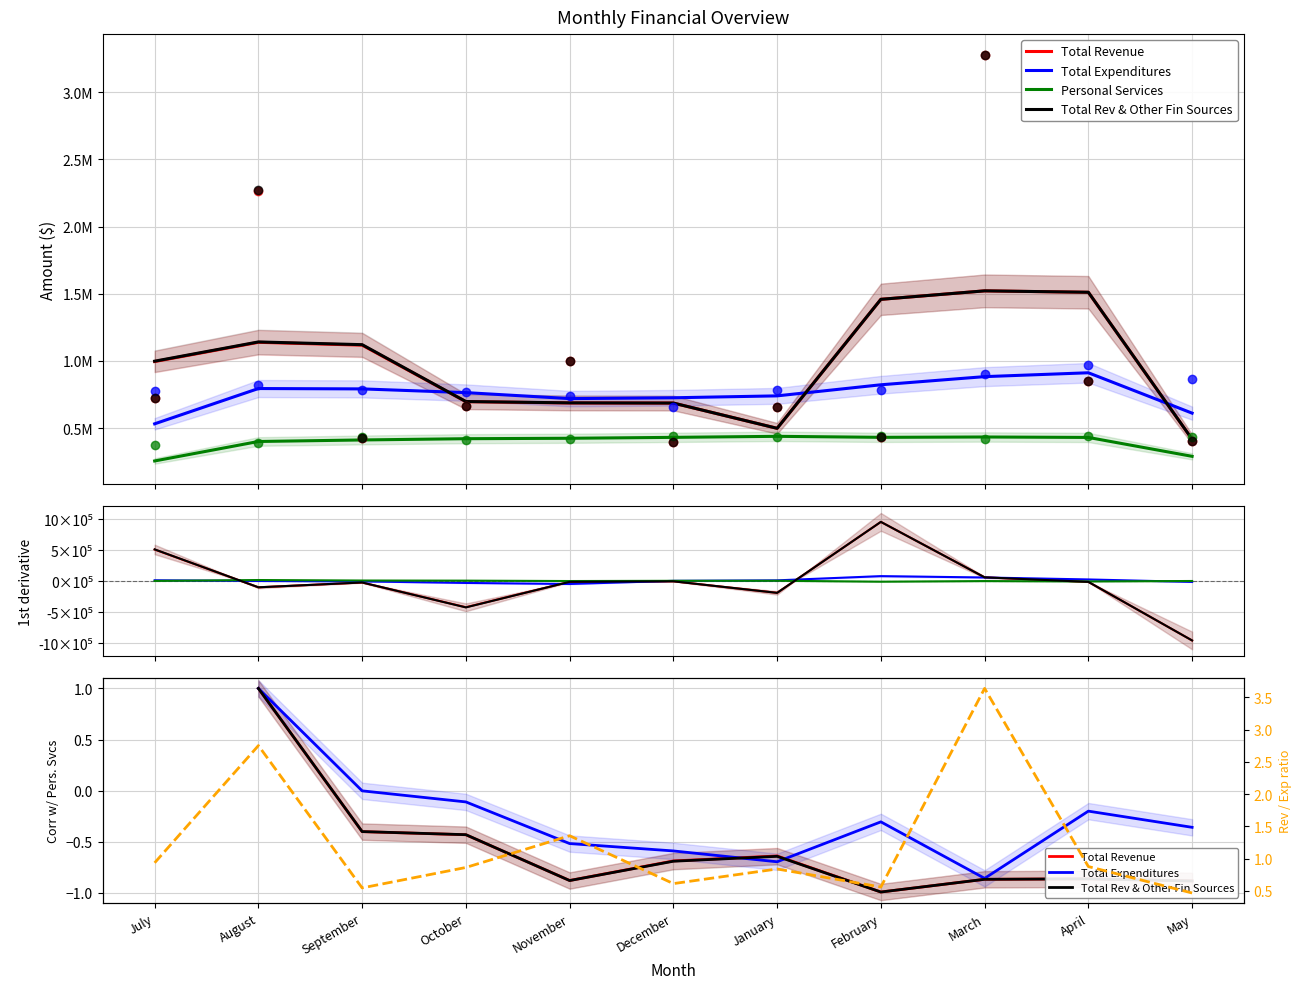

At which category is the sum across all series the highest?

August